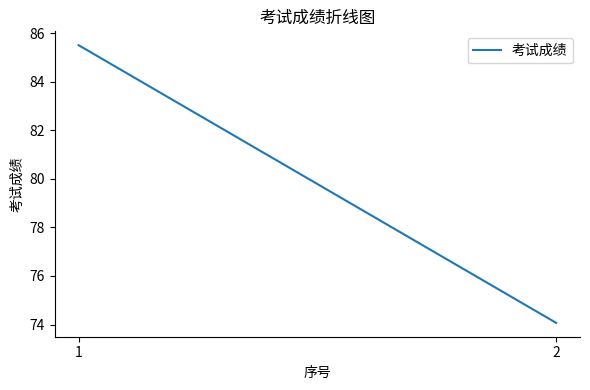

Does the chart have visible grid lines?

No